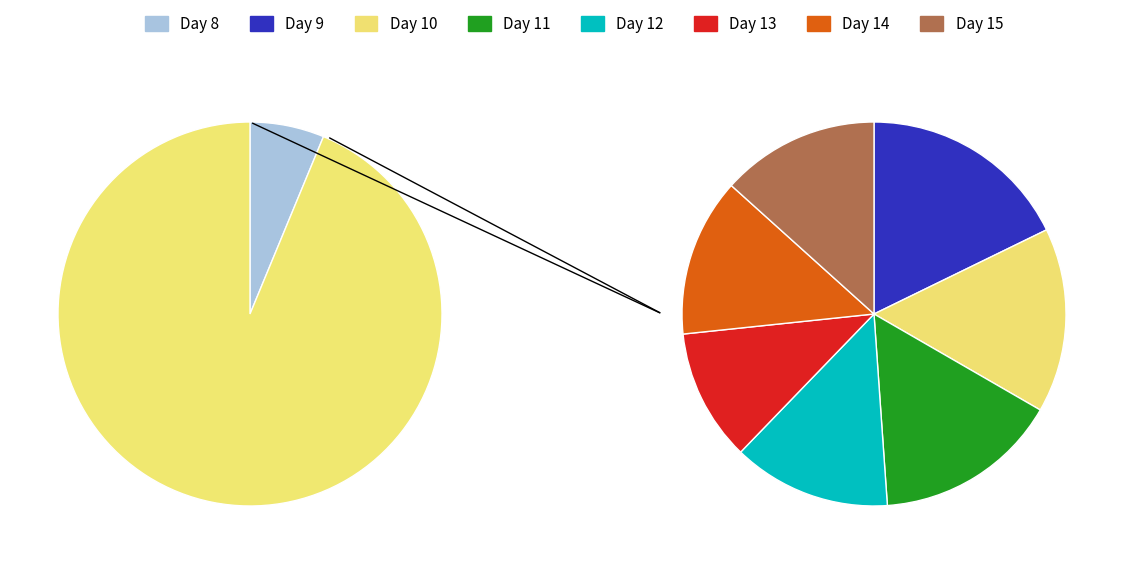

Is there a majority slice in this chart?

No